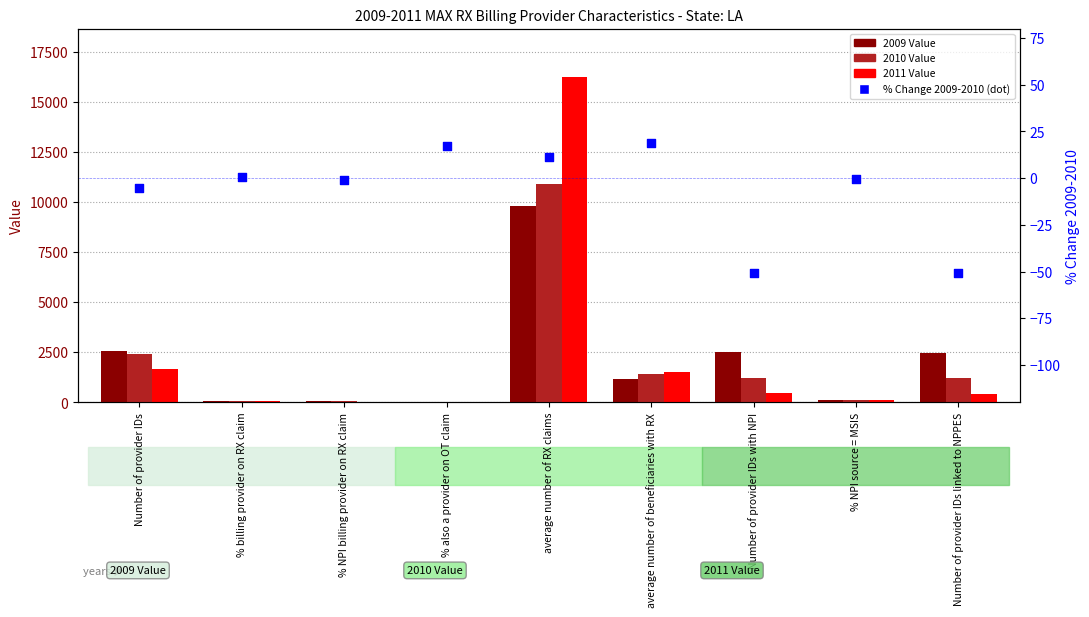

Which series contains the highest Y value?

2011 Value